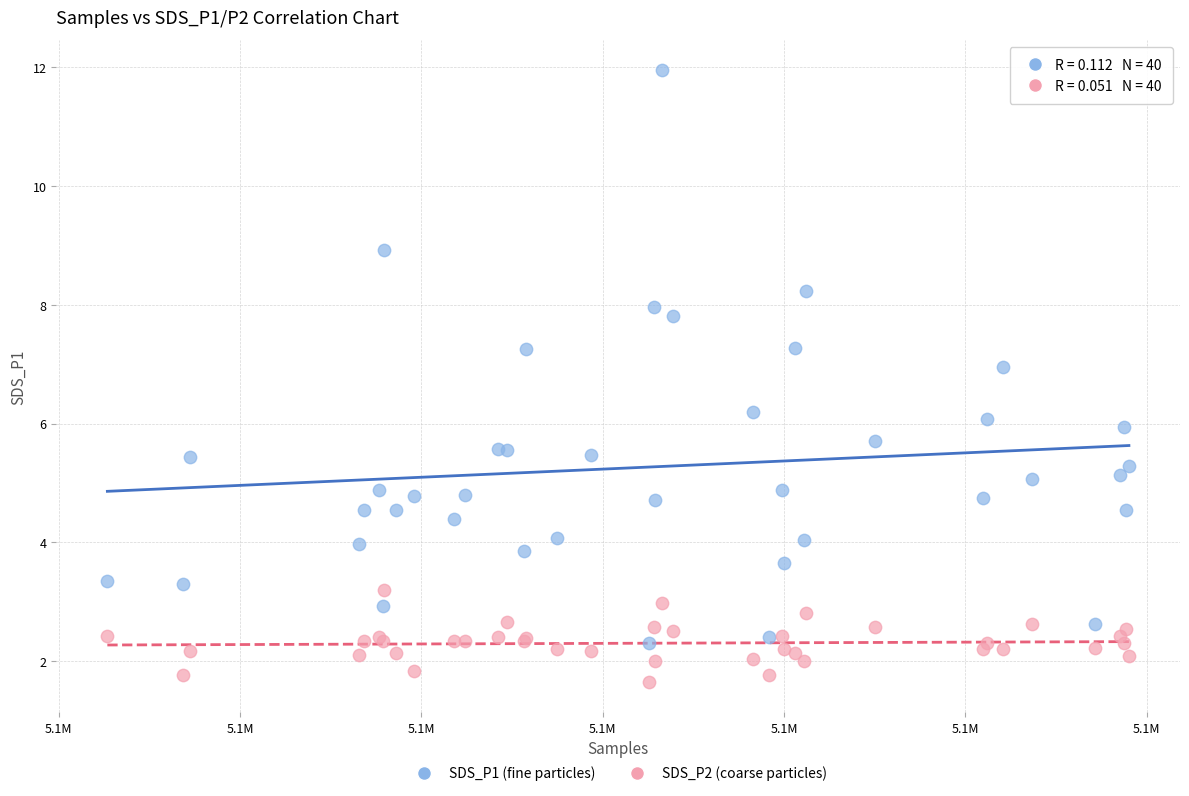

Which series contains the lowest Y value?

SDS_P2 (coarse particles)